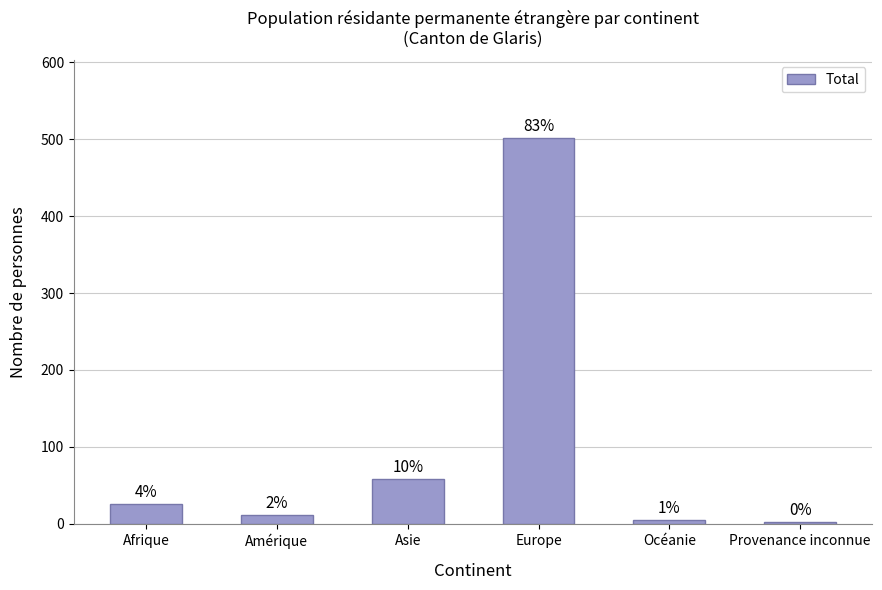

Are the bars horizontal?

No